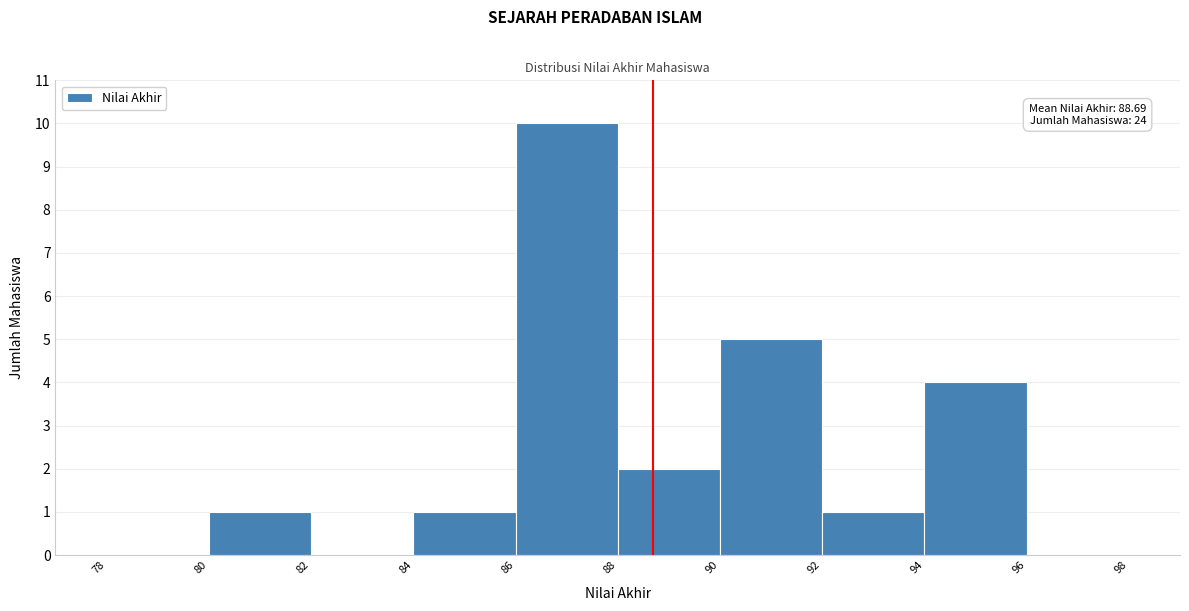

Over which range of the x-axis is the bar tallest?

86 to 88